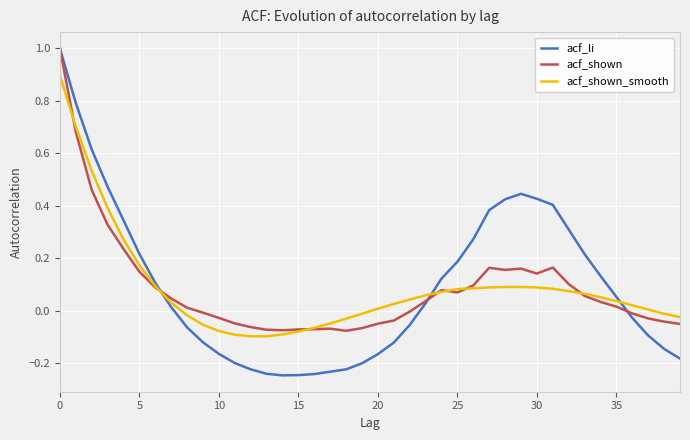

Which series has the widest spread of values?

acf_li